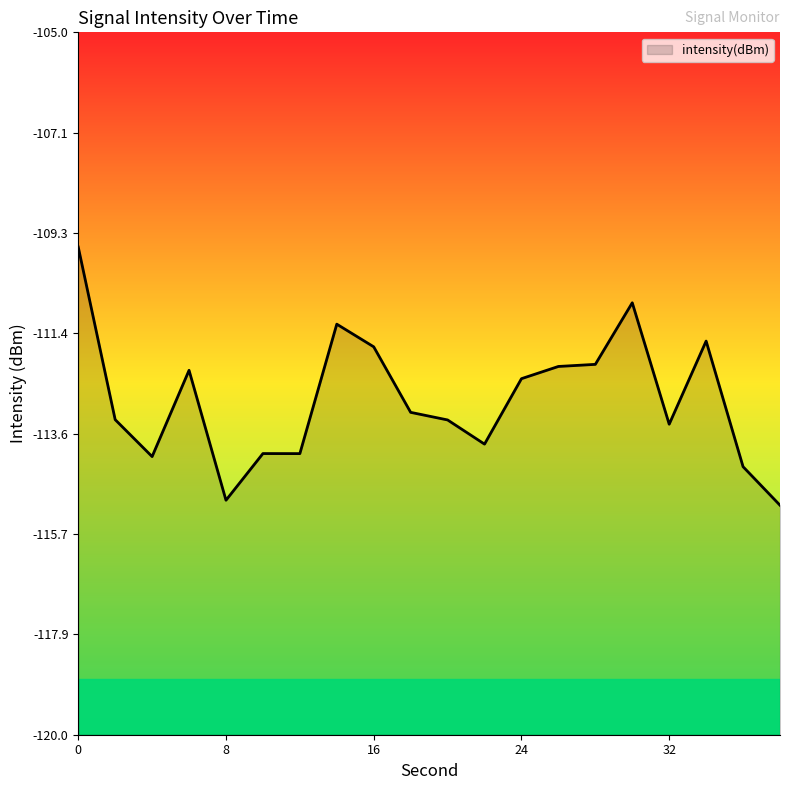

What is the greatest value displayed?

-109.6